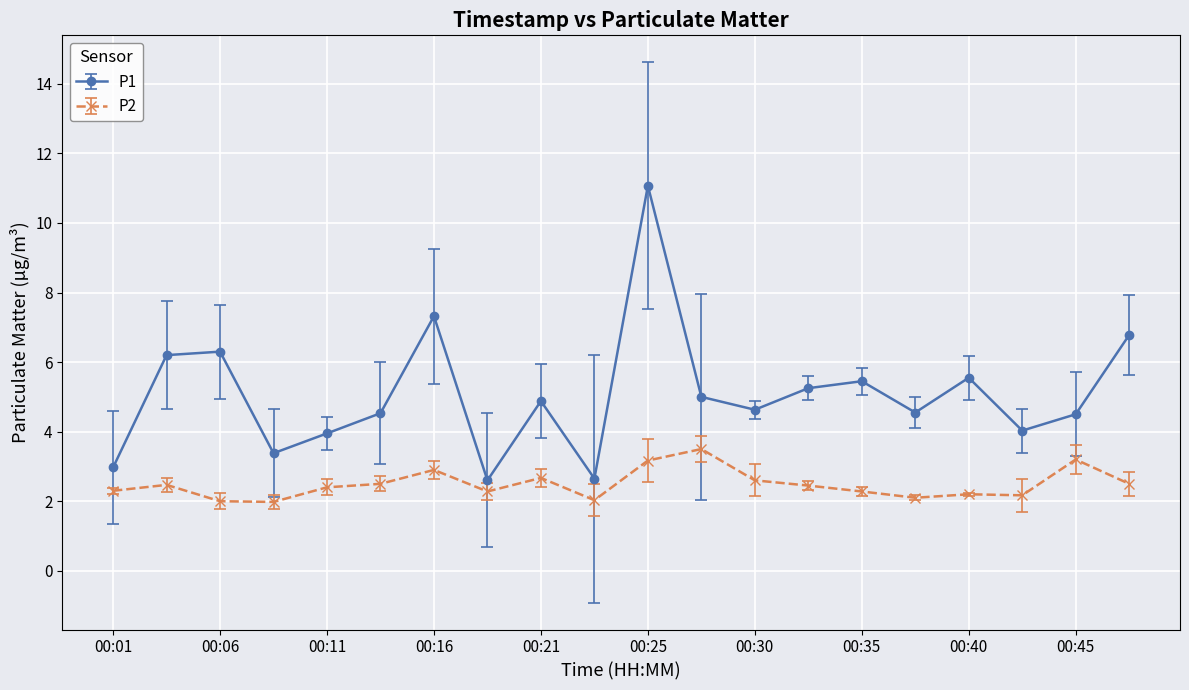

Which series has the largest range (max minus min)?

P1